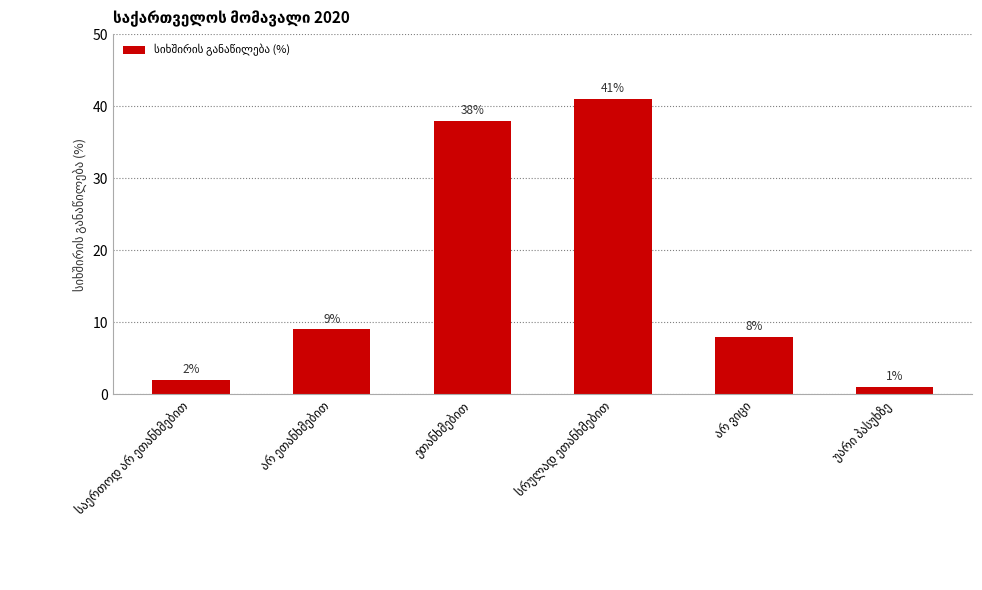

What is the greatest value displayed?

41